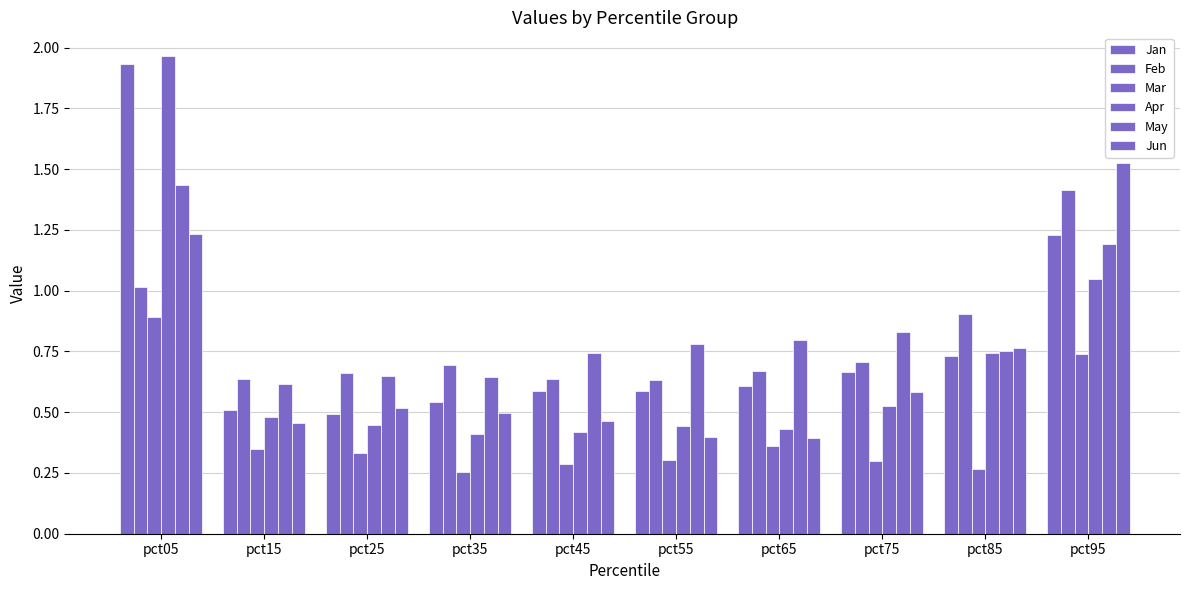

What is the value of the Feb bar at the 1st from the left?

1.0